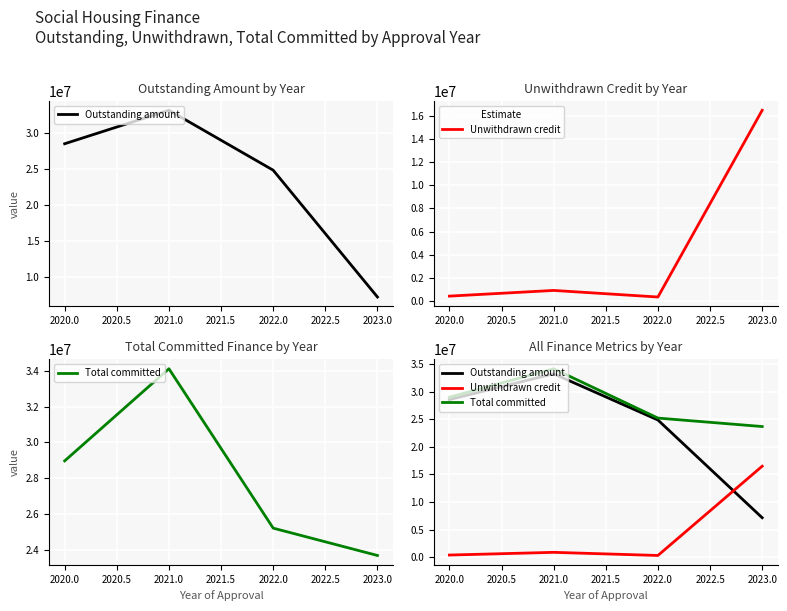

Which series ends up on top after the final intersection of Outstanding amount and Unwithdrawn credit?

Unwithdrawn credit